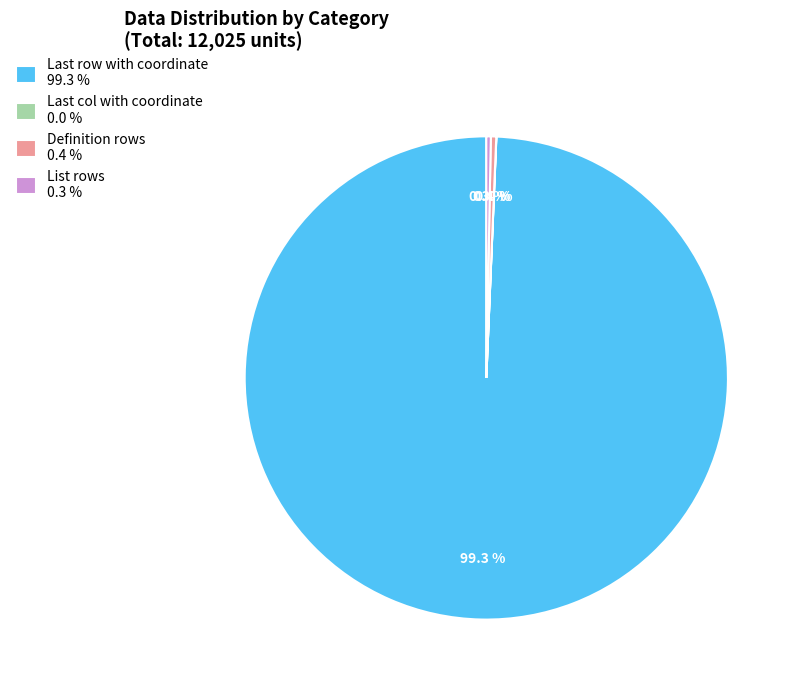

Combined, what portion of the pie is Definition rows 0.4 % and List rows 0.3 %?

0.7%